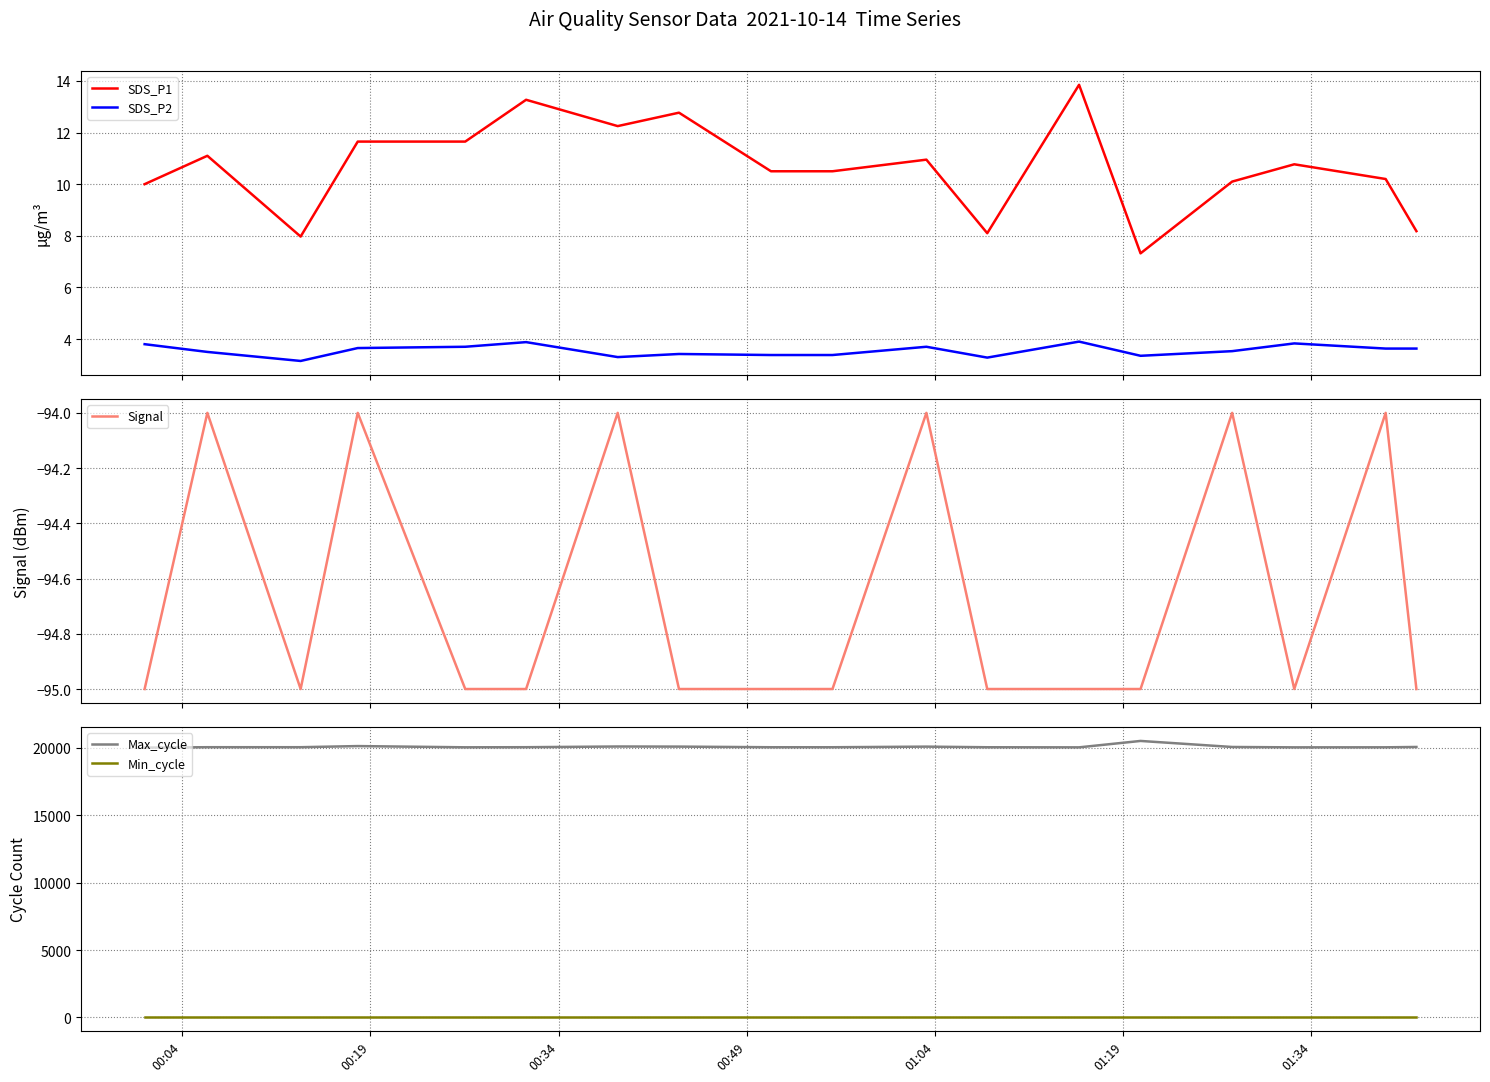

What is the maximum value for SDS_P2?

3.9